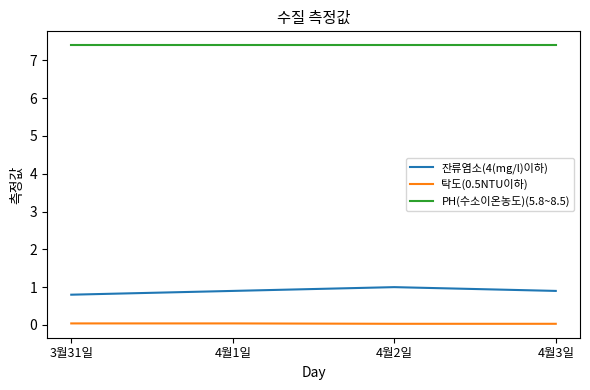

Rank the series by their maximum value, from highest to lowest.

PH(수소이온농도)(5.8~8.5), 잔류염소(4(mg/l)이하), 탁도(0.5NTU이하)